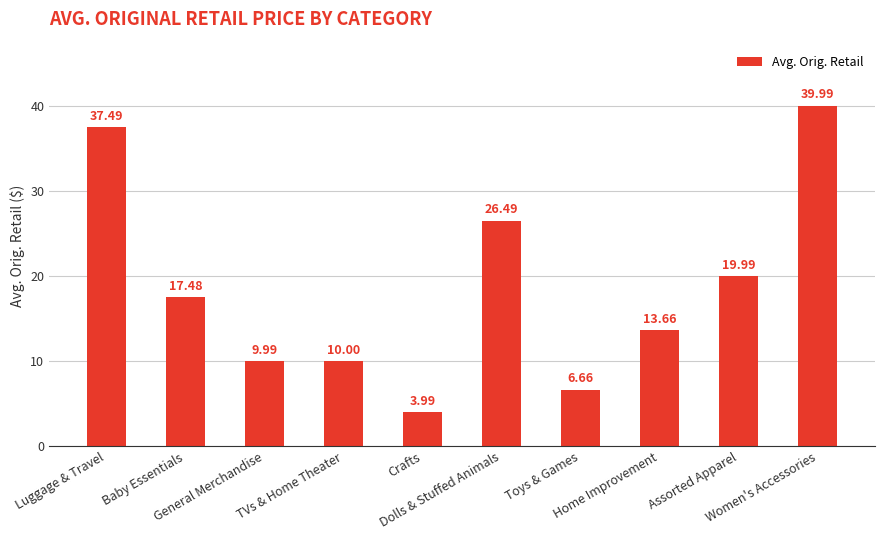

True or false: the data shows 4.0 at Crafts.

True